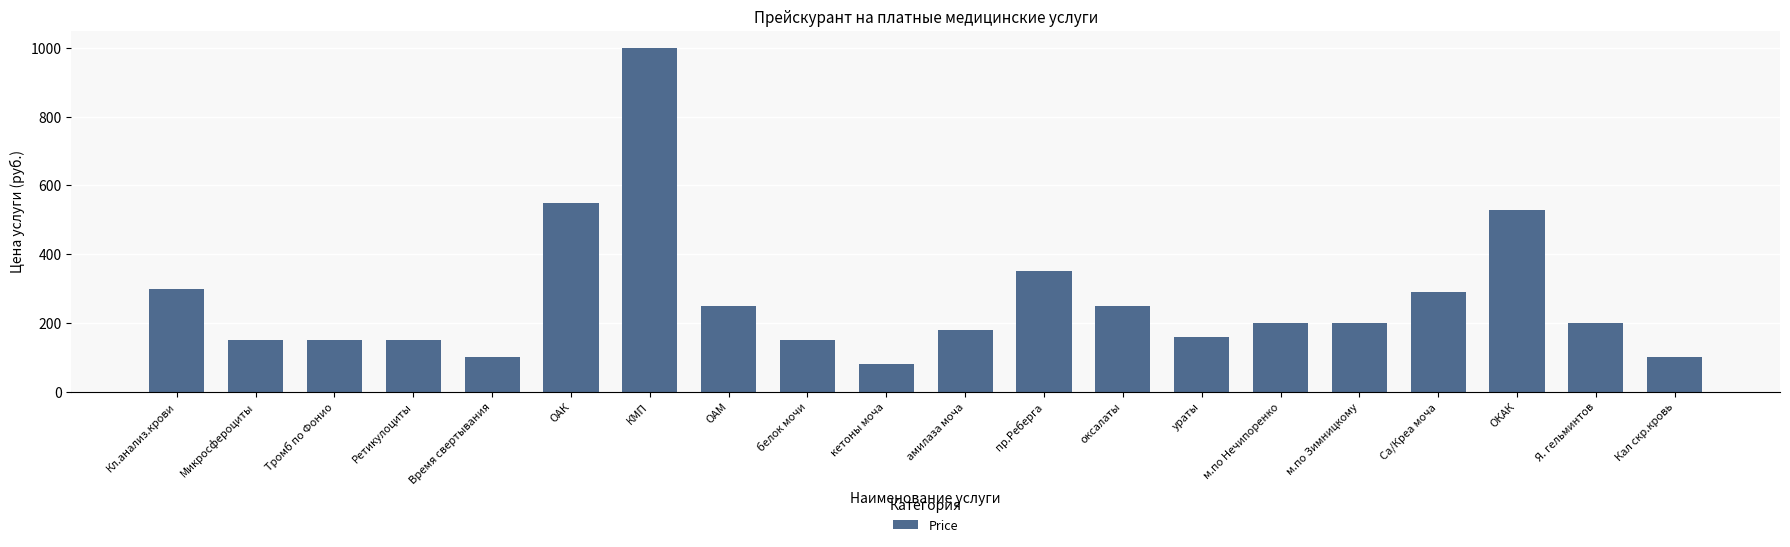

Approximately how many times larger is the value at Ретикулоциты compared to кетоны моча?

1.9